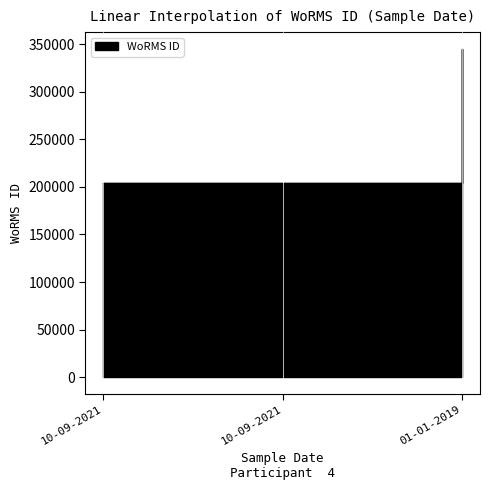

True or false: the data shows 345462 at 01-01-2019.

True